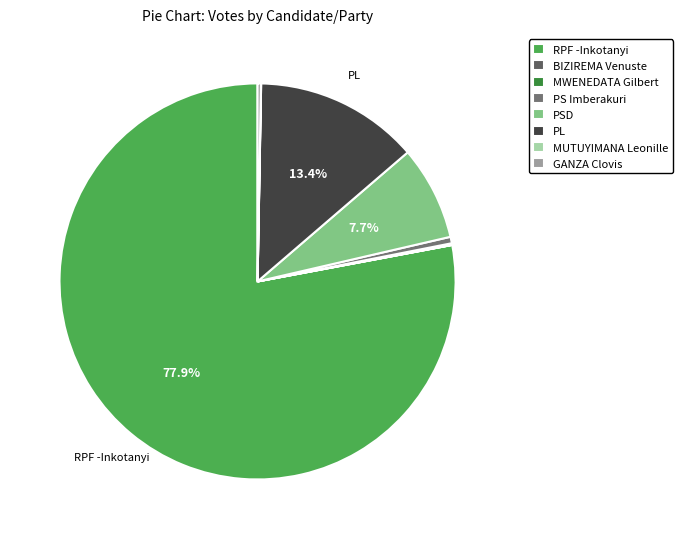

To the nearest percent, what is the combined percentage of MWENEDATA Gilbert and PSD?

8%